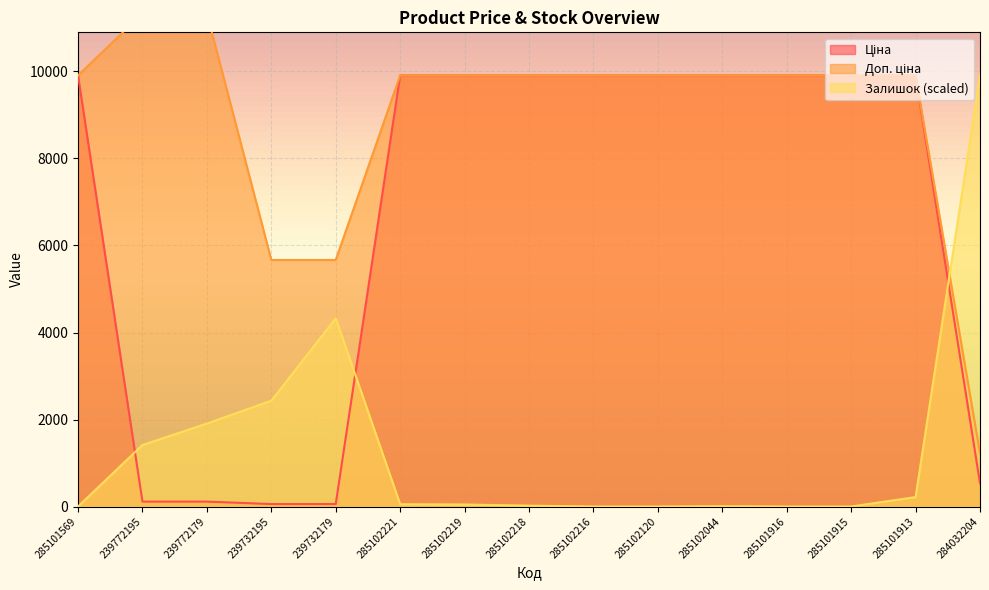

What is the sum of all Залишок values?

20323.3